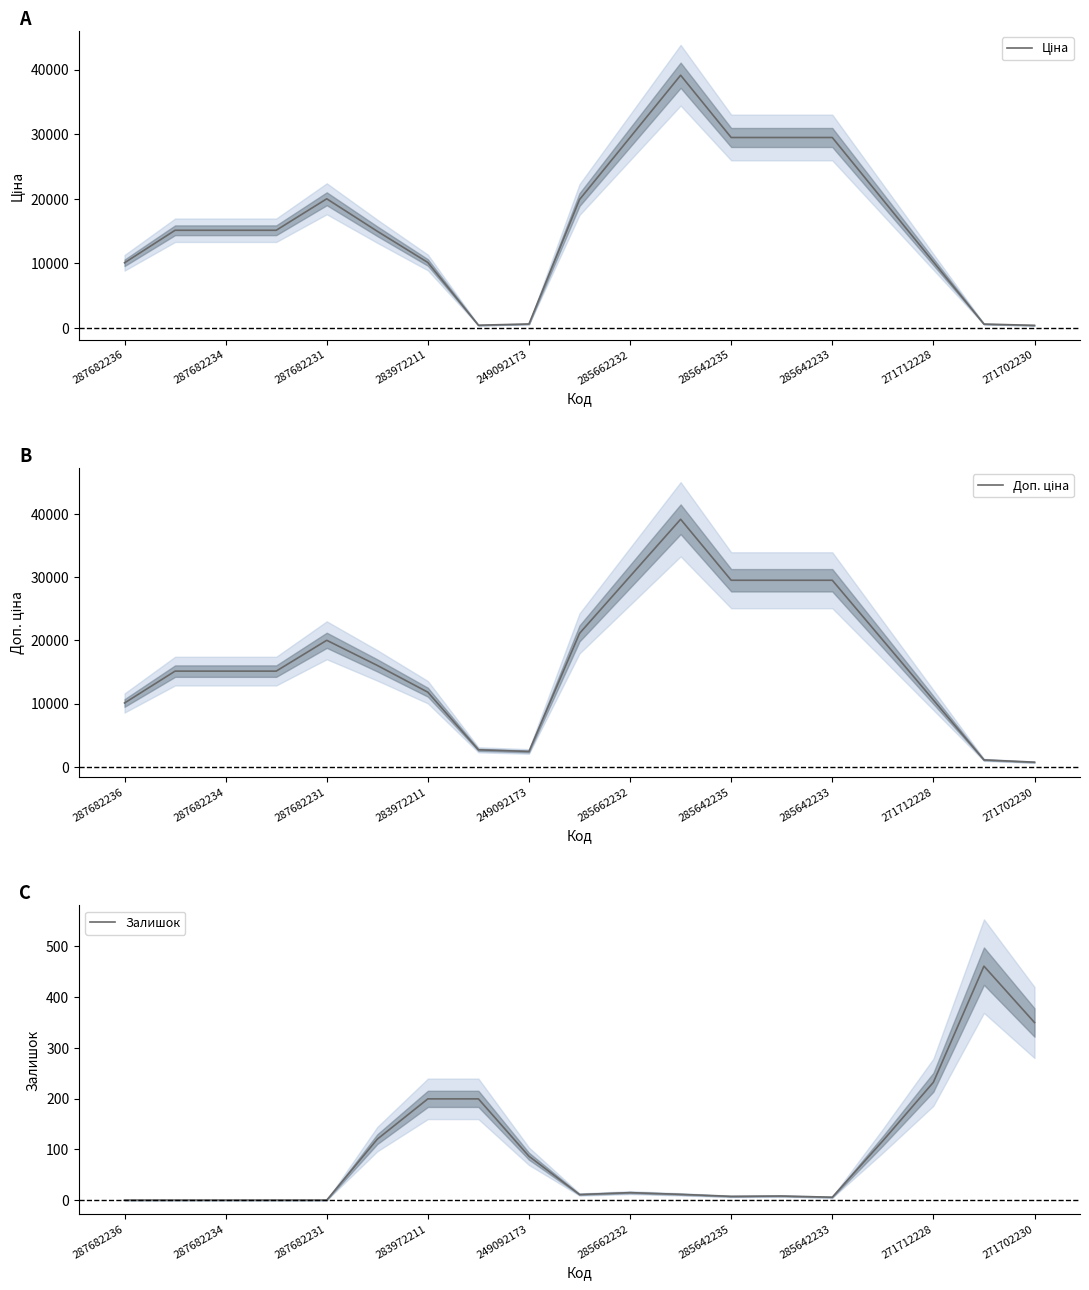

What is the difference between the maximum and minimum values in the Доп. ціна series?

38415.4